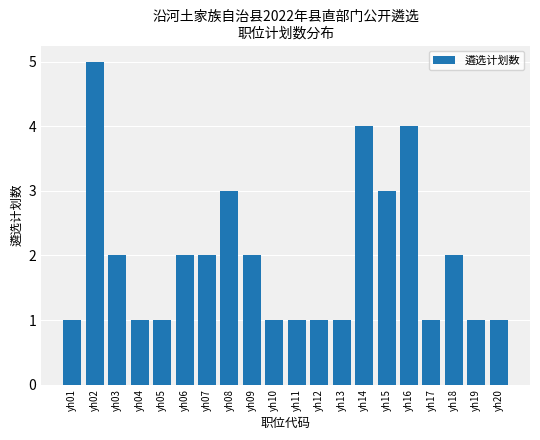

The chart shows a value of 4 at yh06. True or false?

False